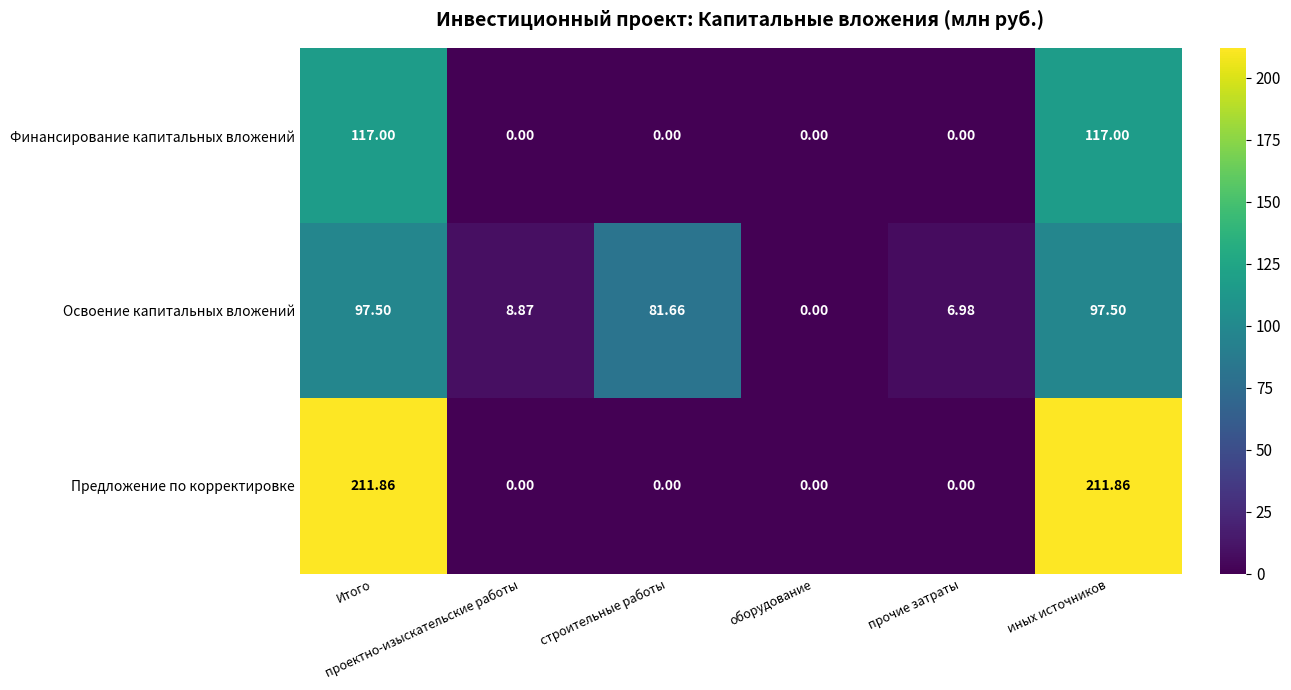

Which series has the largest range (max minus min)?

Предложение по корректировке